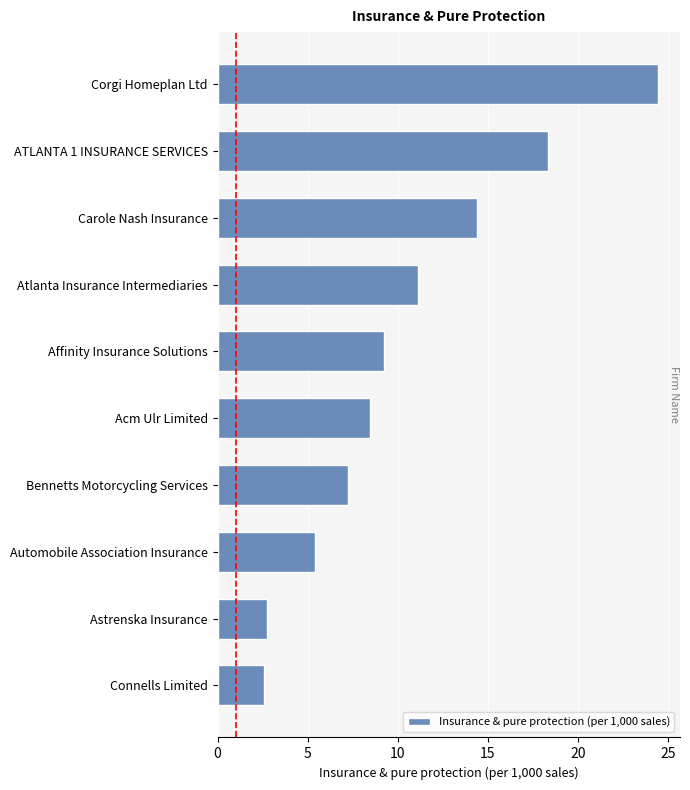

What is the average value?

10.4